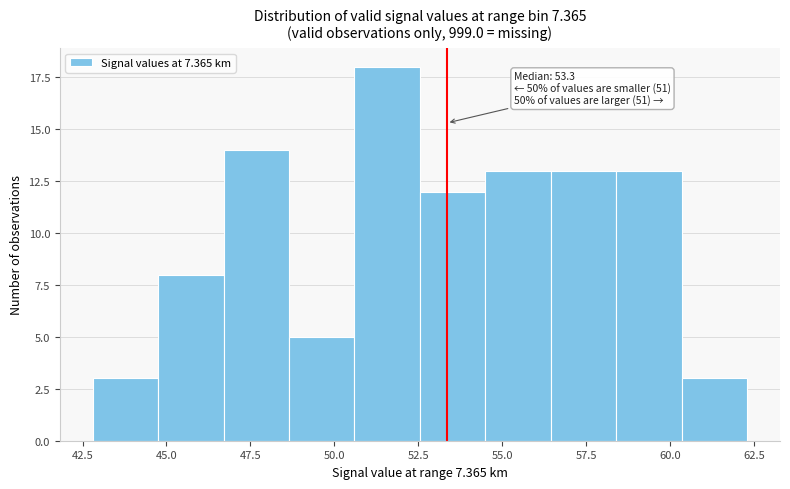

Read against the x-axis, roughly where is the centre of the tallest bar?

51.5